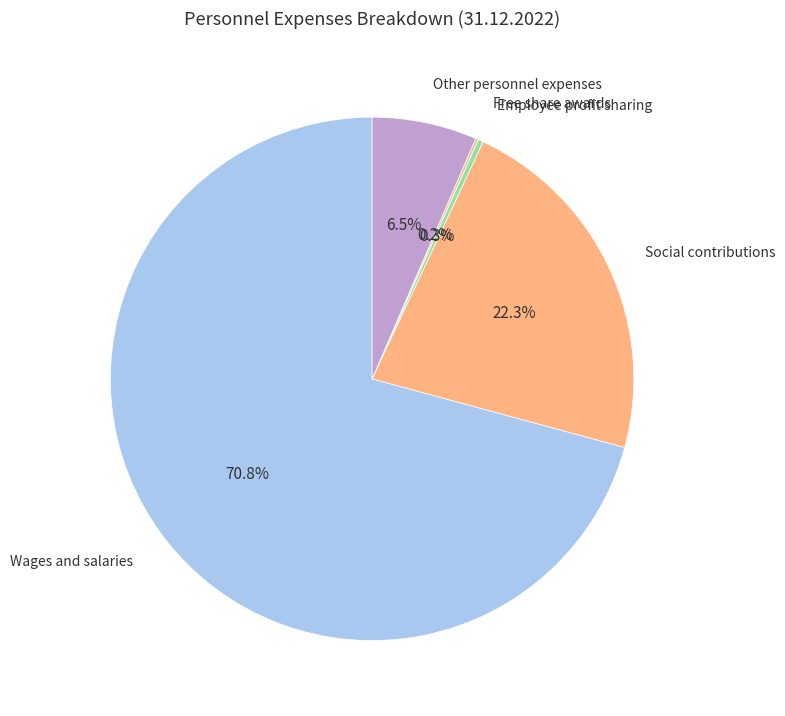

To the nearest percent, what percentage of the pie is Social contributions?

22%